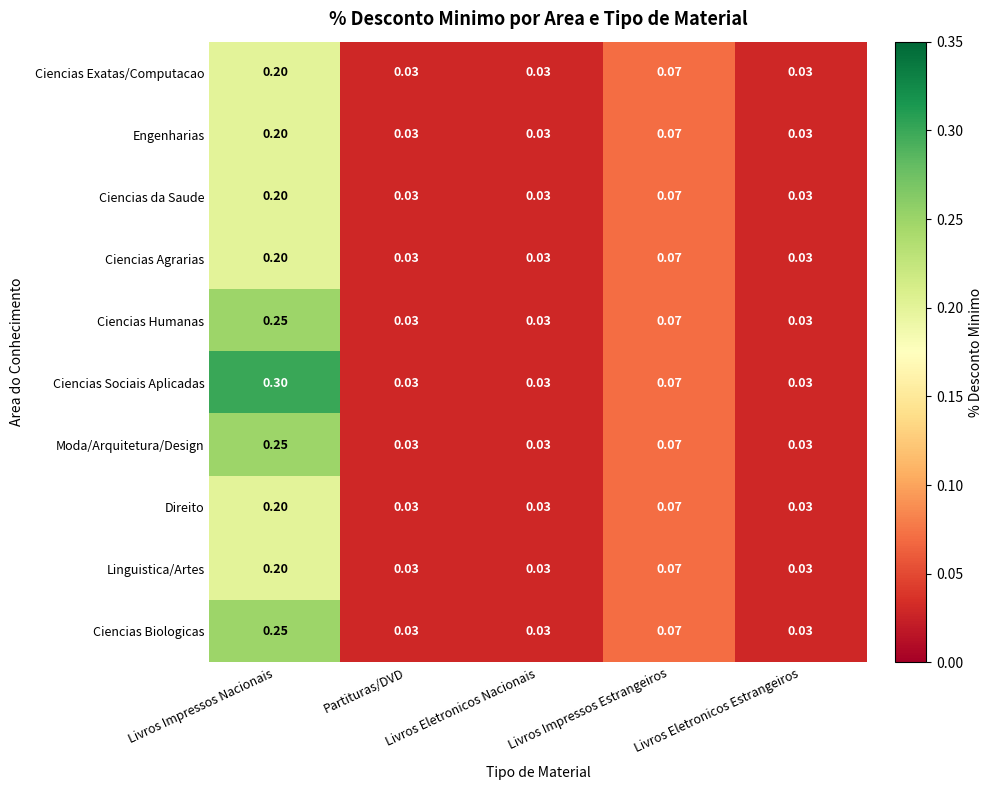

Is the value of Ciencias Biologicas at Livros Impressos Nacionais greater than the value of Direito at Partituras/DVD?

Yes